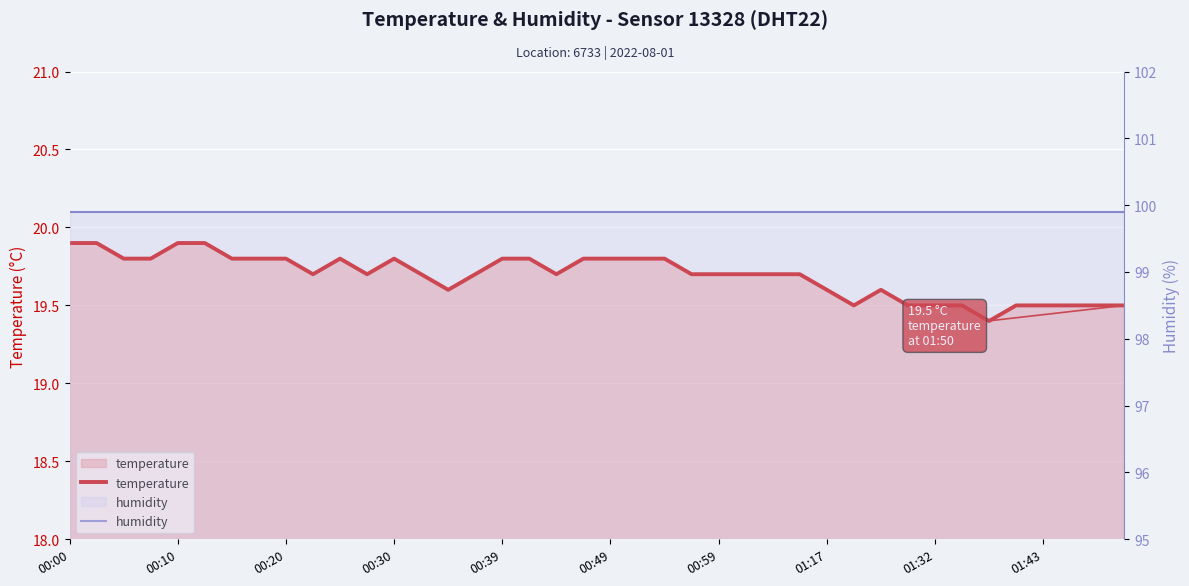

The temperature series shows 13.4 at 00:30. True or false?

False